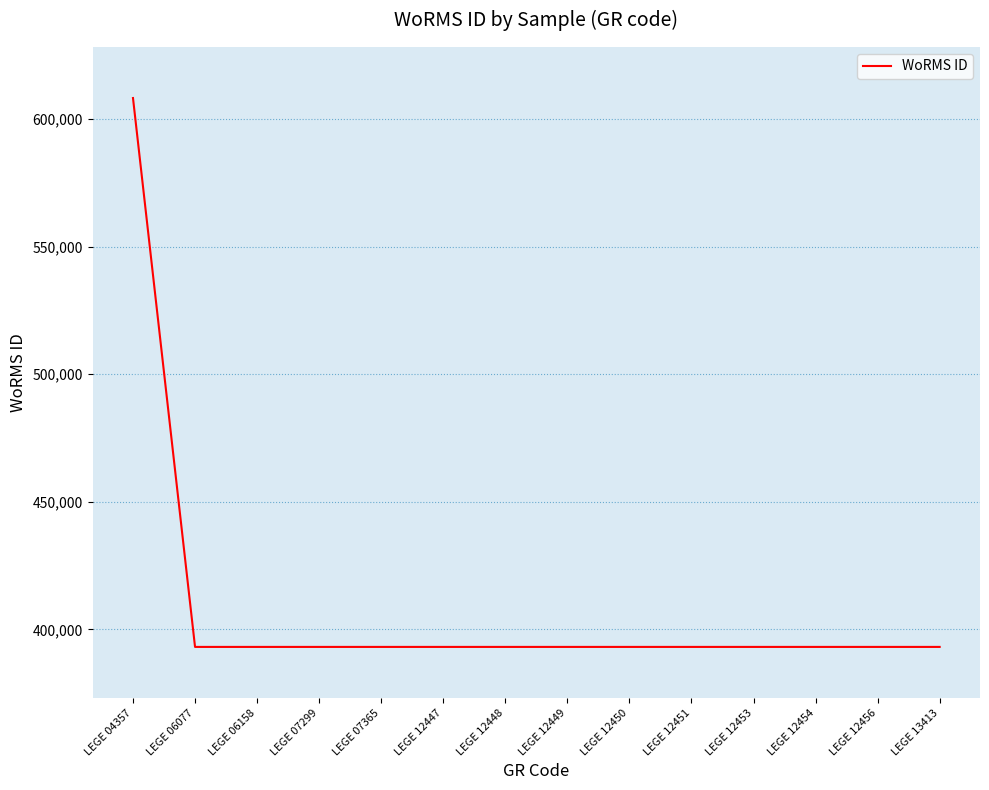

What is the change in value from LEGE 04357 to LEGE 12453?

-215076